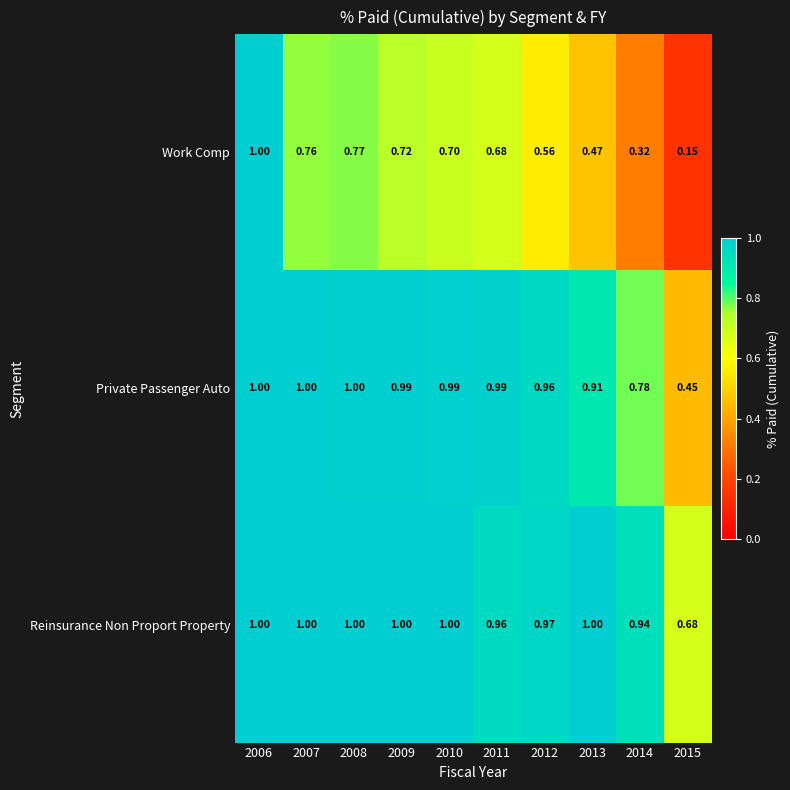

At which category is the sum across all series the highest?

2006